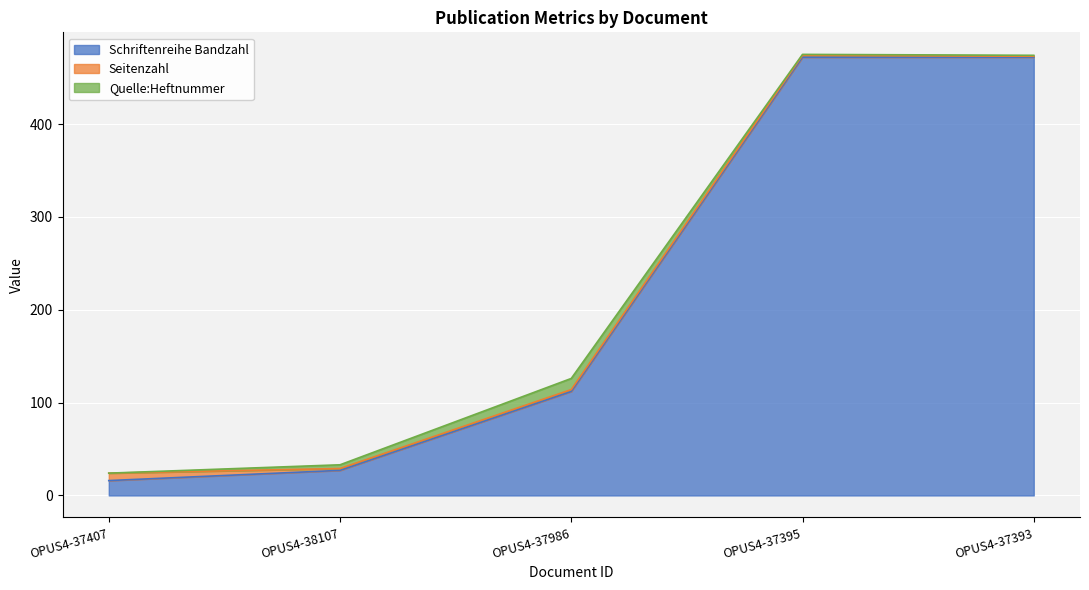

Which series has the largest range (max minus min)?

Schriftenreihe Bandzahl